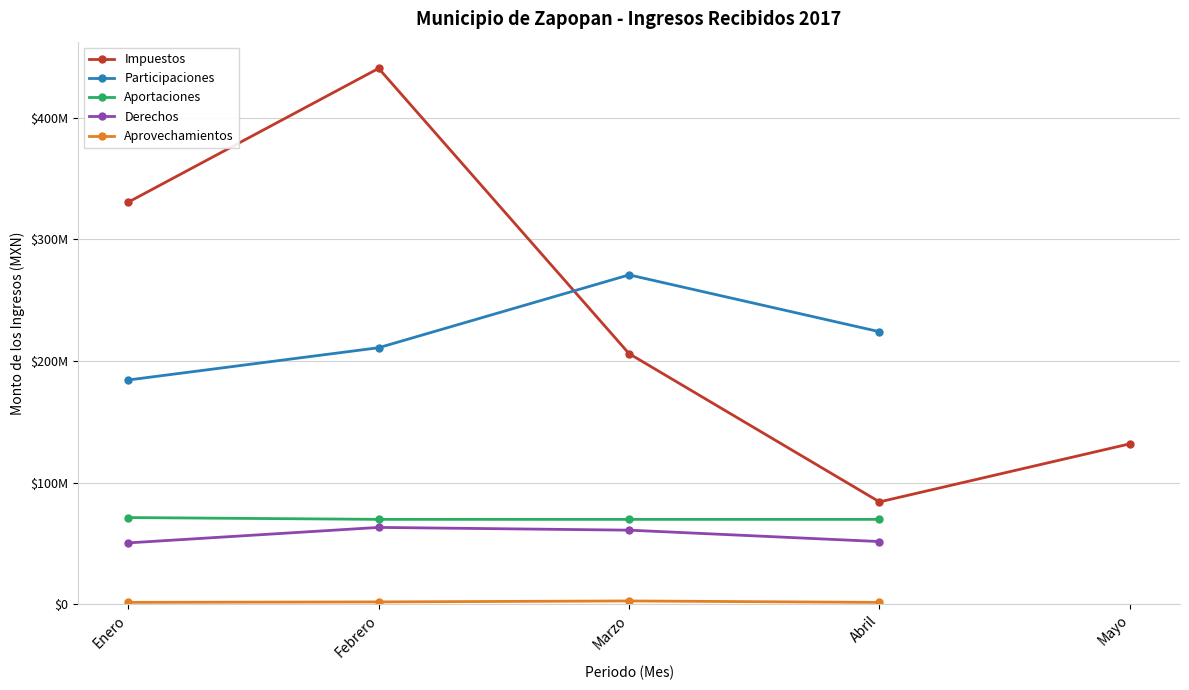

Which has a higher value, Enero or Abril?

Enero